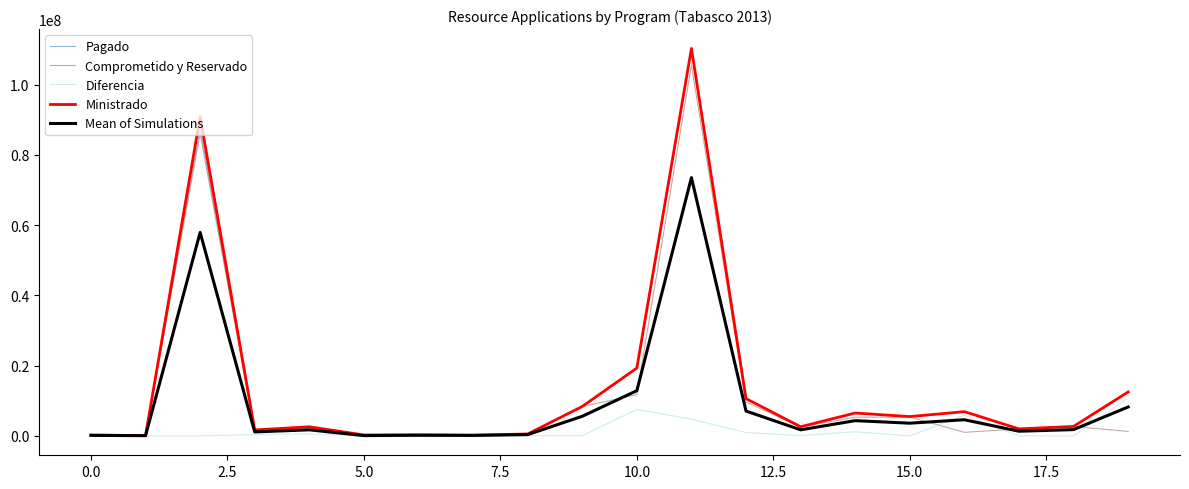

What is the maximum value for Diferencia?

10931706.0